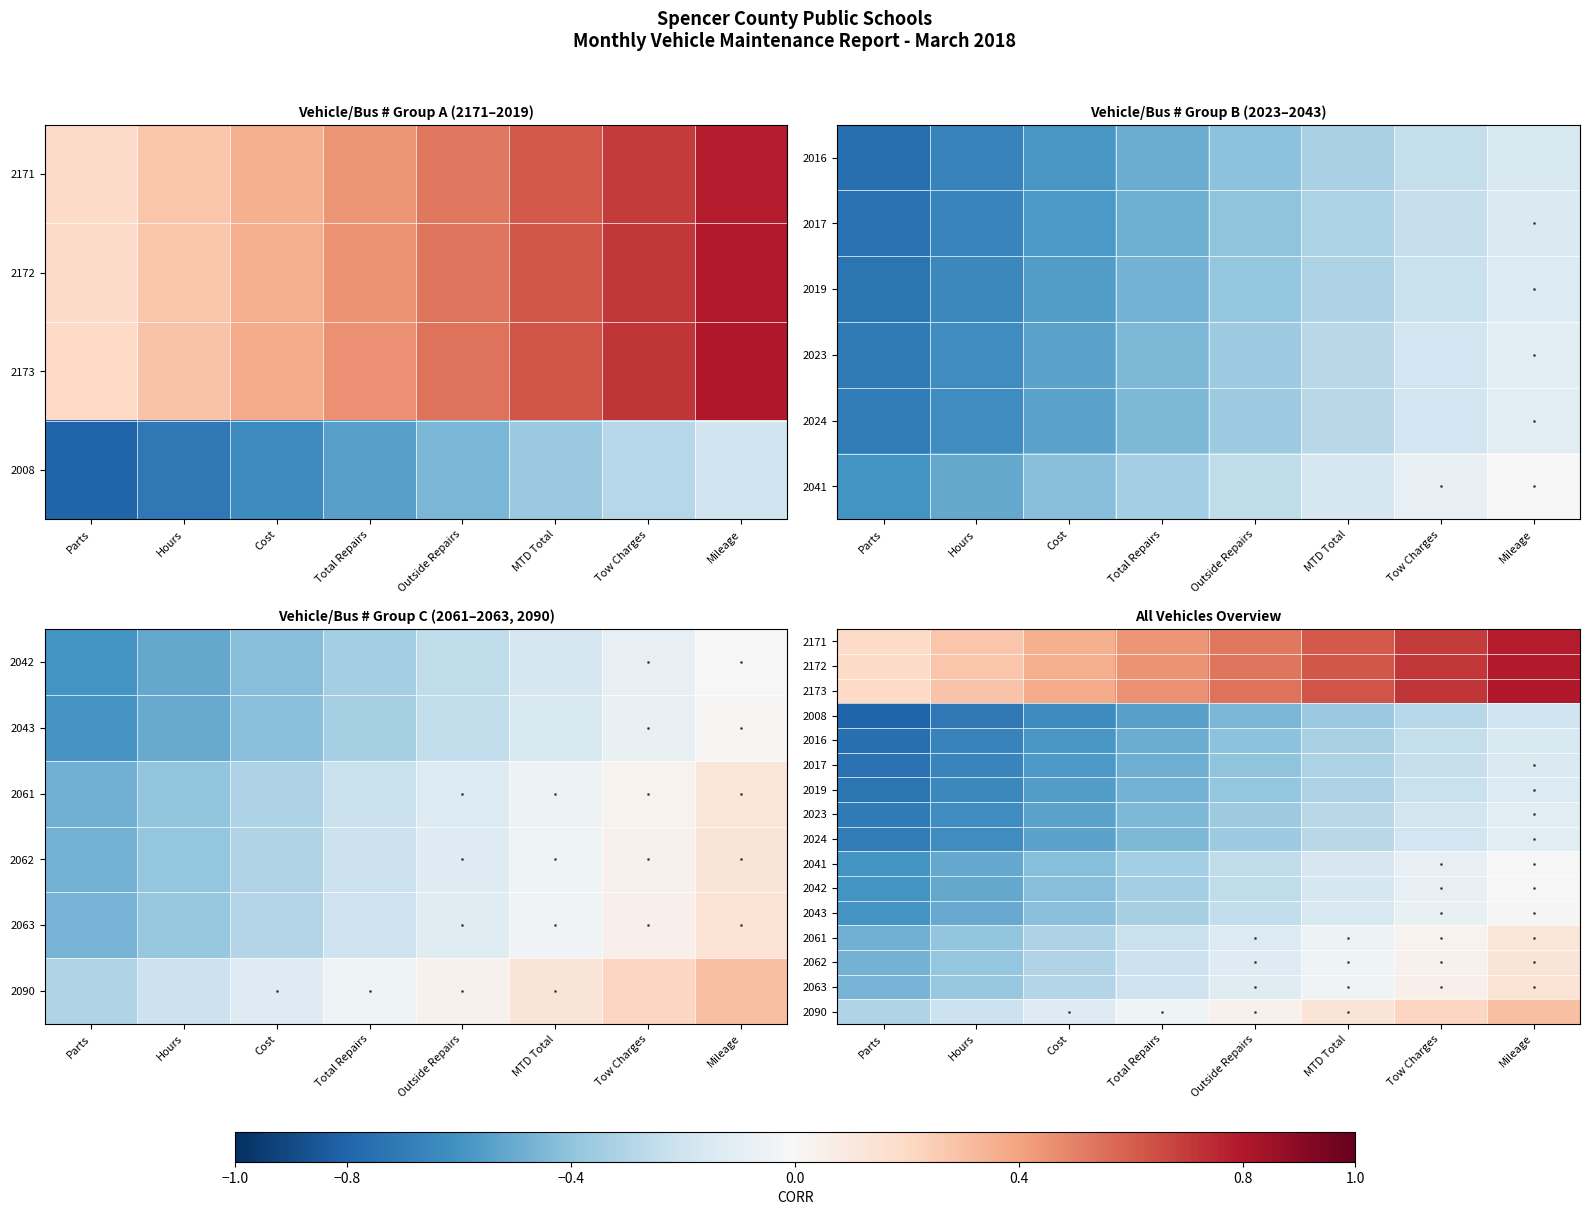

Where is 2024 nearest to the value 0?

Mileage